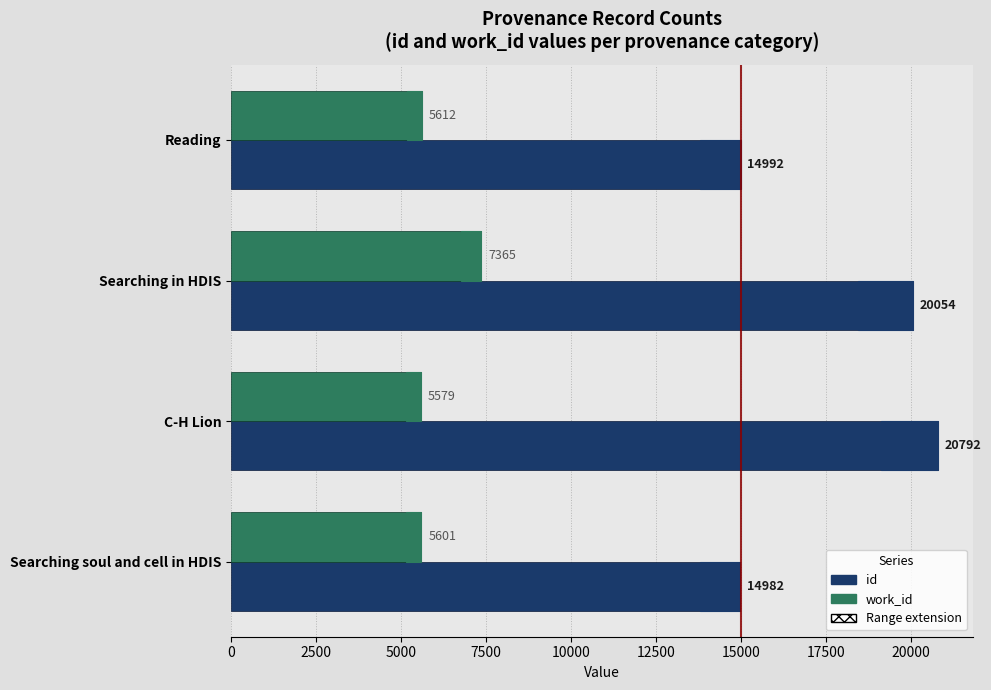

Which series has the largest total across all categories?

id